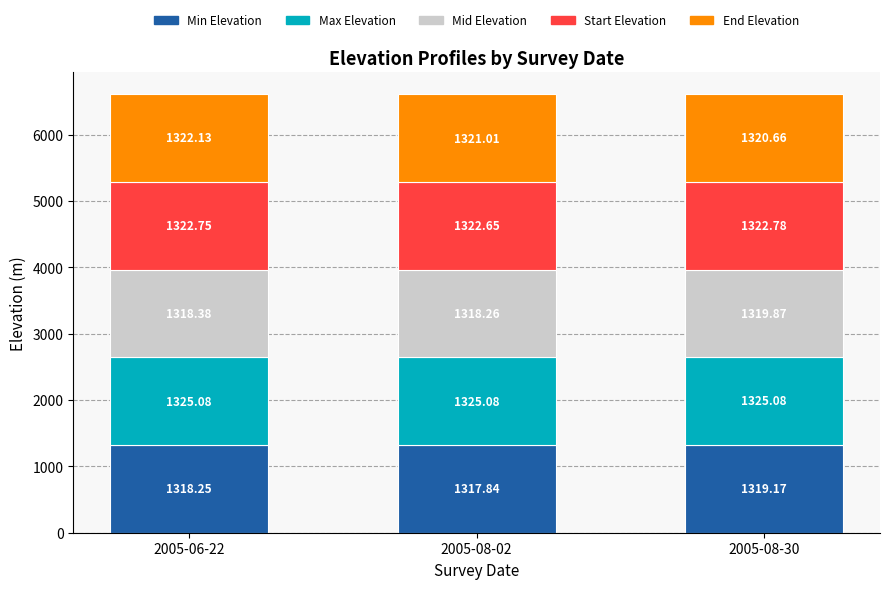

At which category is the sum across all series the highest?

2005-08-30